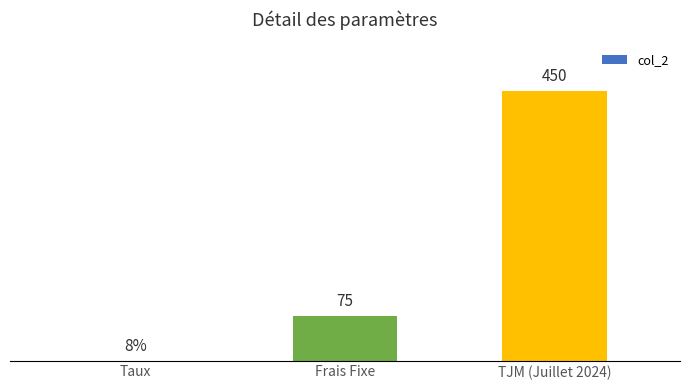

Which label corresponds to the largest value in the chart?

TJM (Juillet 2024)